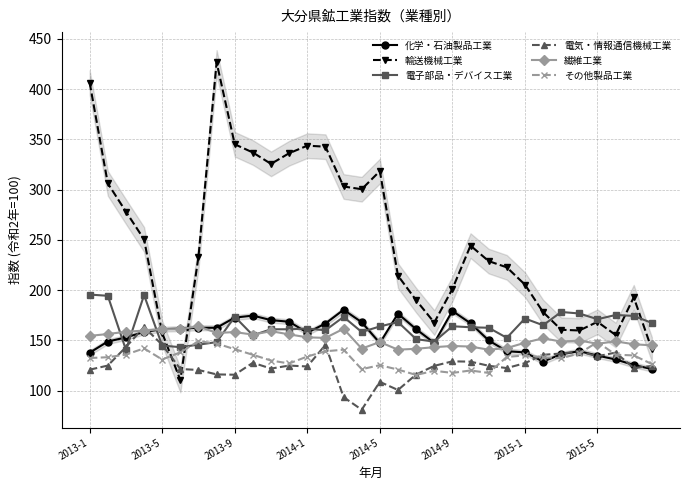

What is the maximum value for その他製品工業?

149.2